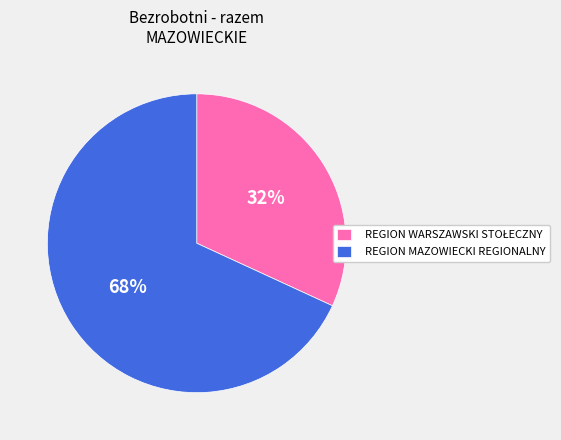

To the nearest percent, what portion does REGION MAZOWIECKI REGIONALNY represent?

68%